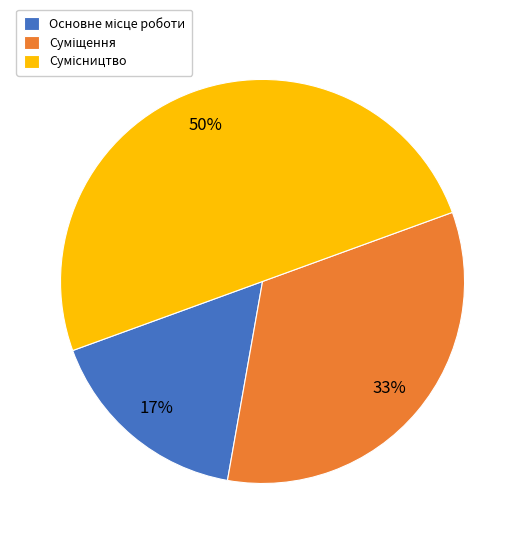

To the nearest percent, what is the difference between the largest and smallest slice percentages?

33%